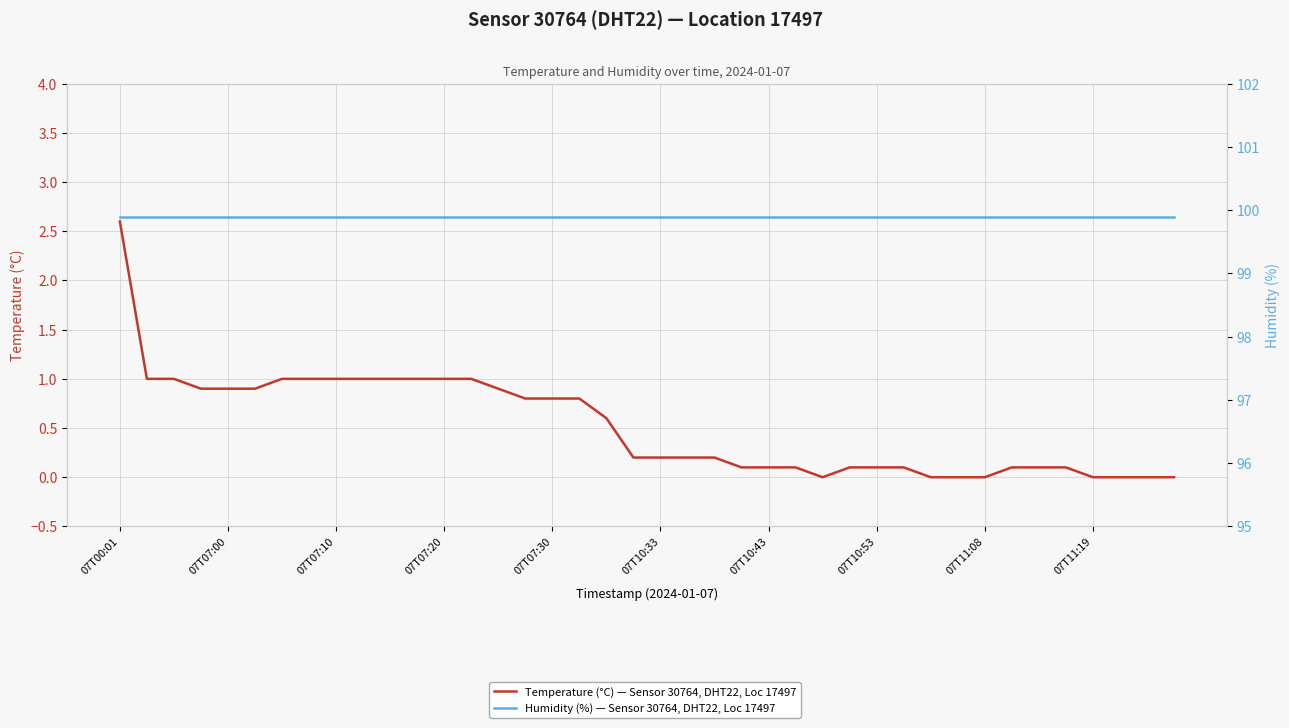

Is it true that Humidity (%) — Sensor 30764, DHT22, Loc 17497 equals 138.9 at 15?

False